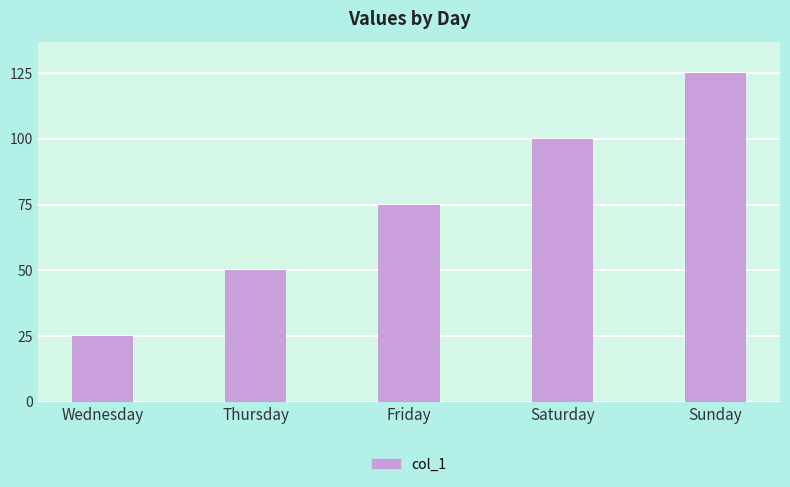

At which label is the value closest to 75?

Friday